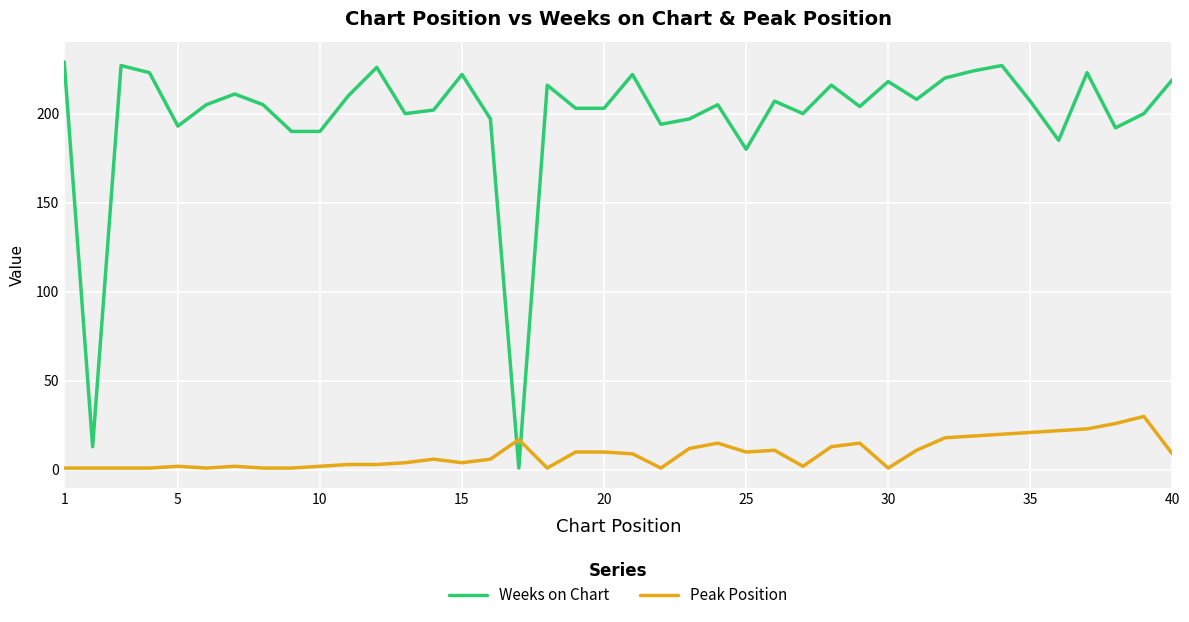

How many intersections are there between Weeks on Chart and Peak Position?

2